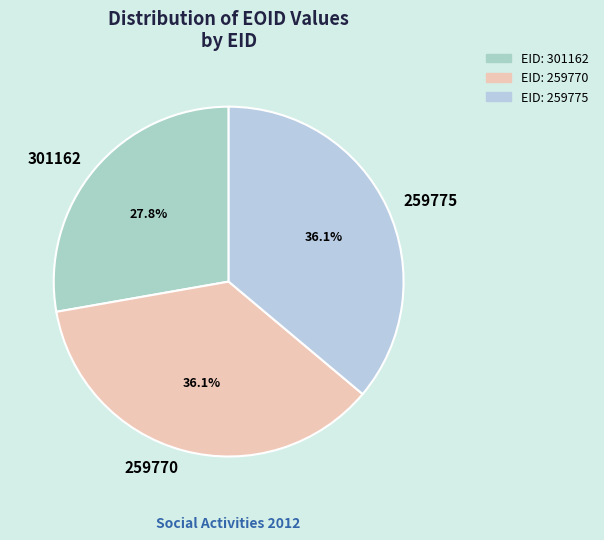

Which category has the smallest portion of the pie?

301162